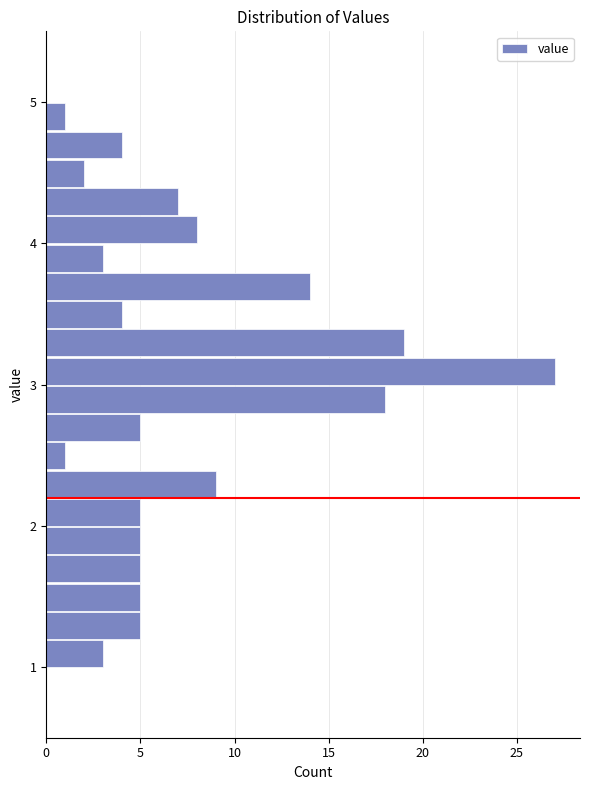

Around what value on the y-axis is the longest bar? Give the approximate position of its centre, as read against the axis.

3.1